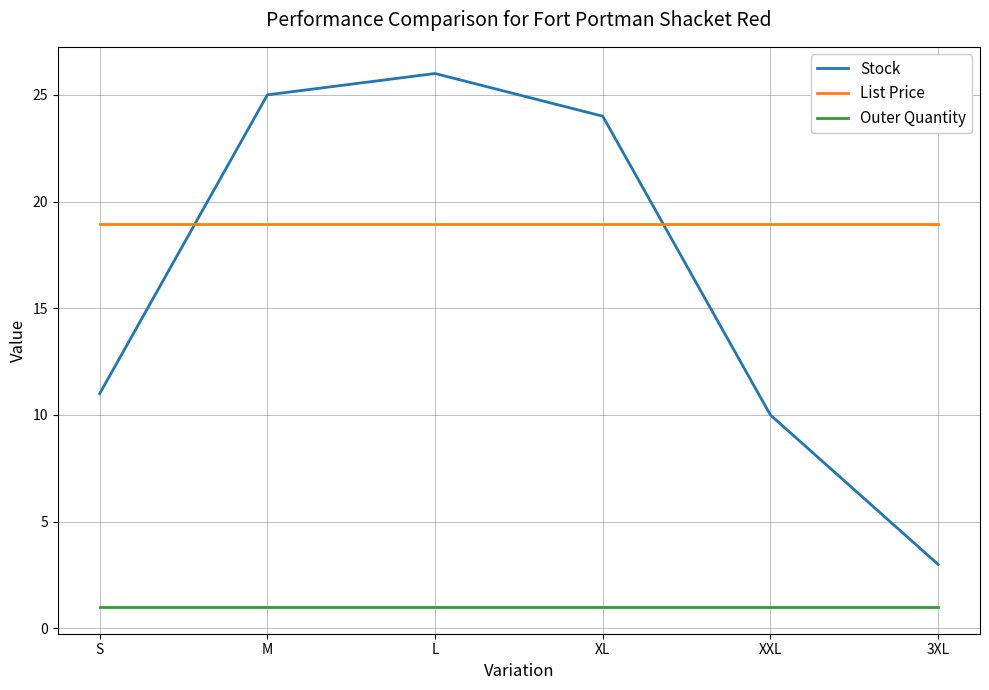

How many lines are shown in the chart?

3